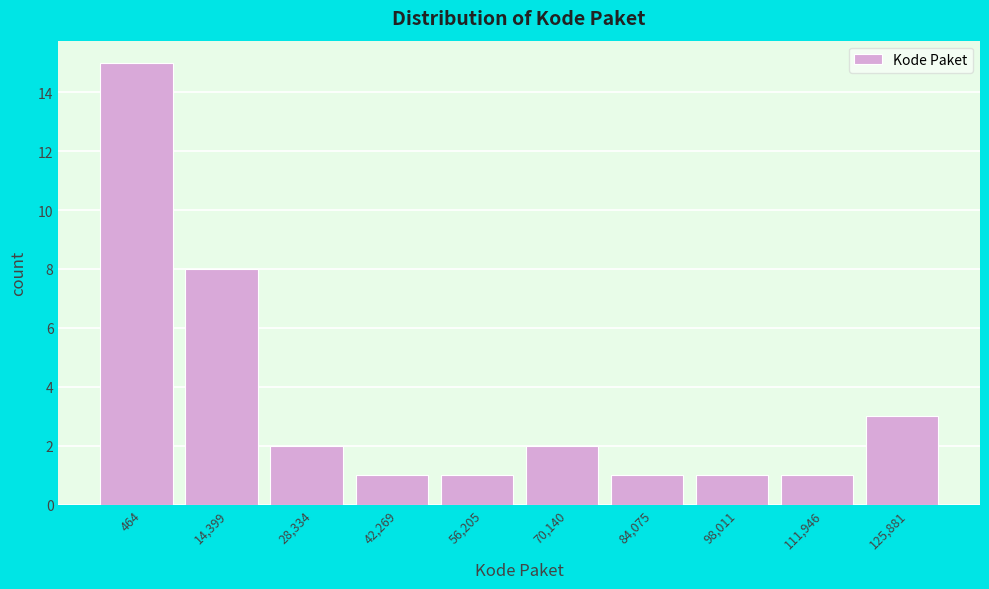

Reading right to left, extract all data points from this chart.

3	1	1	1	2	1	1	2	8	15